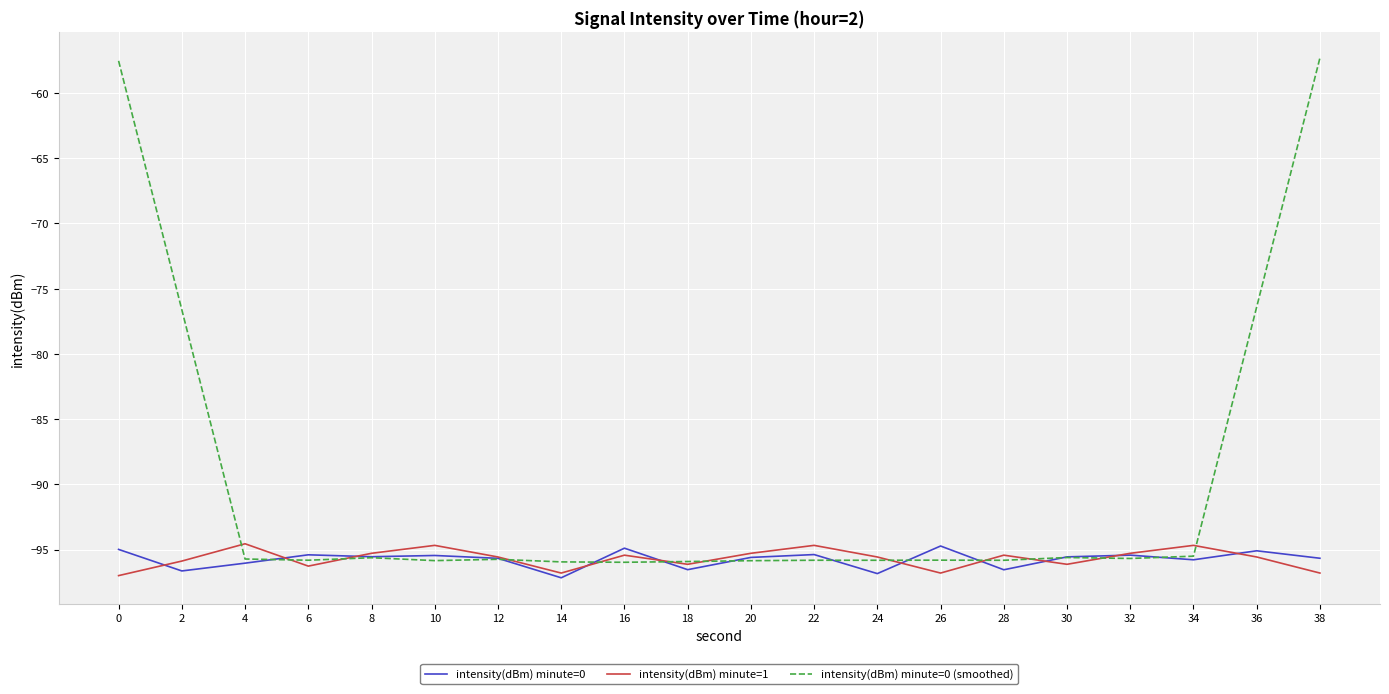

Which series has the widest spread of values?

intensity(dBm) minute=0 (smoothed)